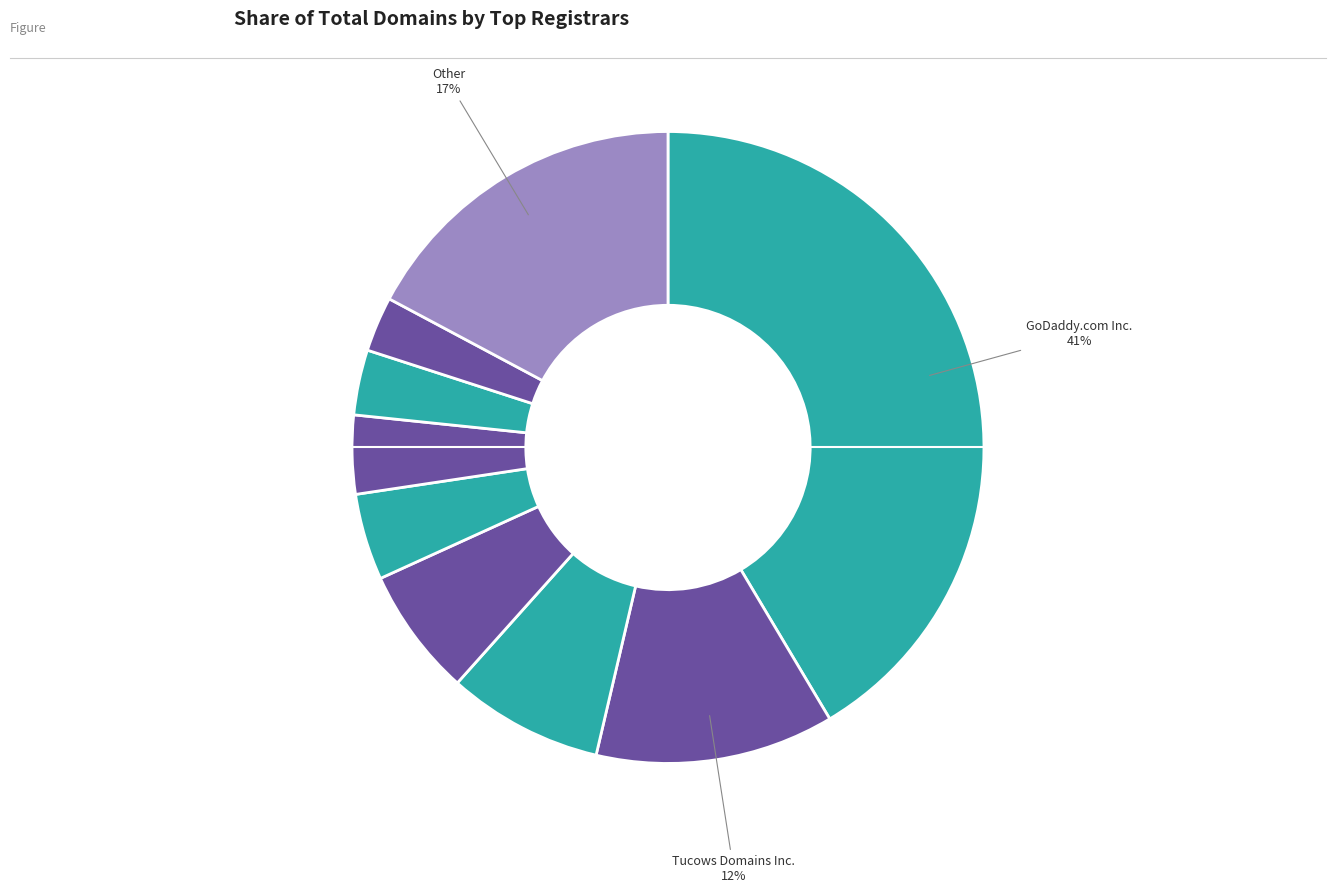

How many segments does this pie chart have?

9